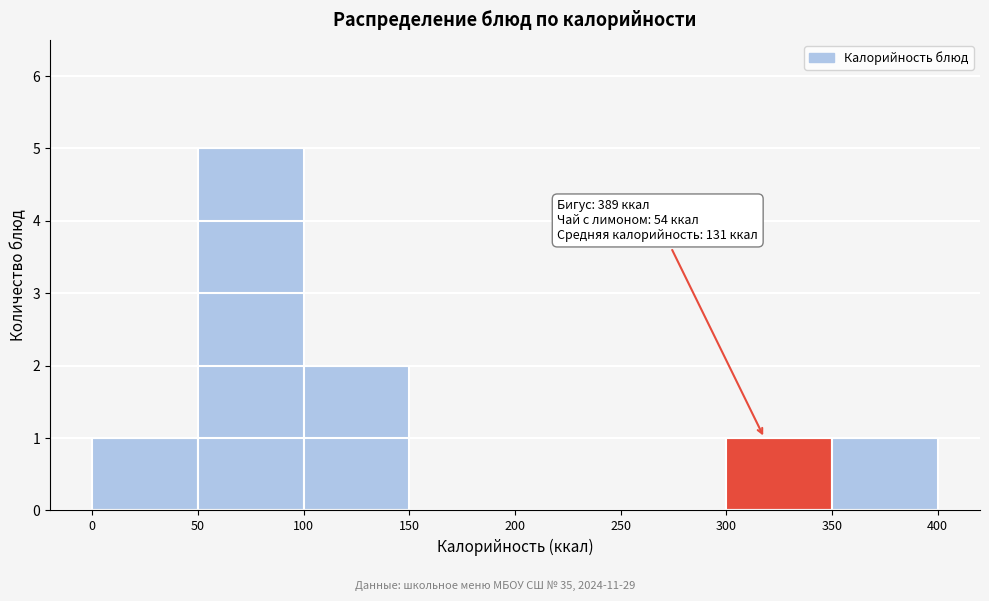

Which range on the x-axis has the tallest bar?

50 to 100